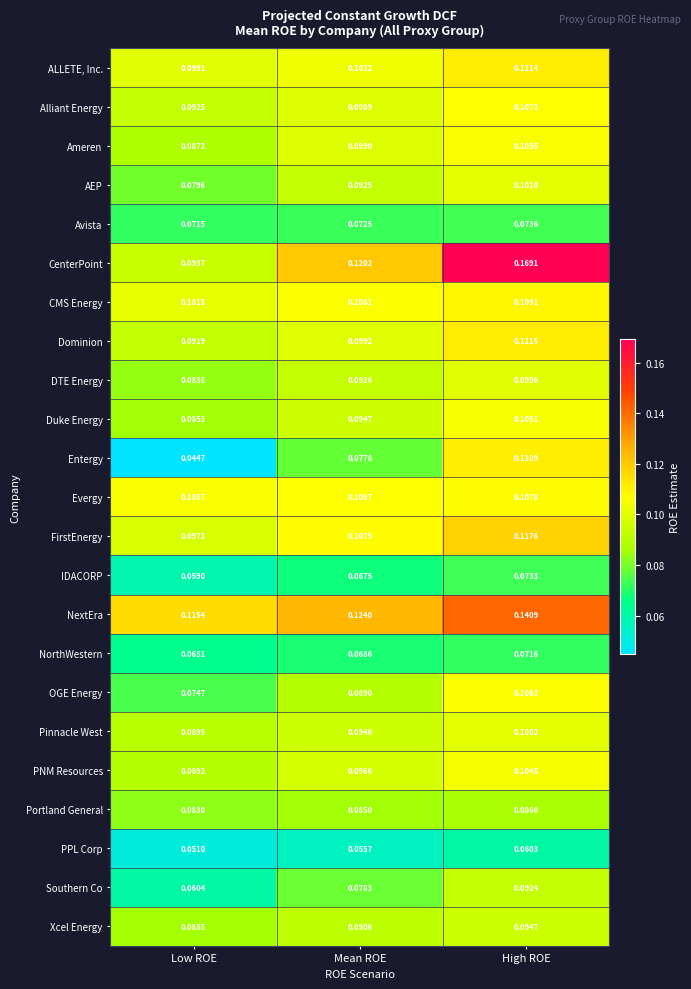

At which label is PPL Corp closest to 0?

Low ROE